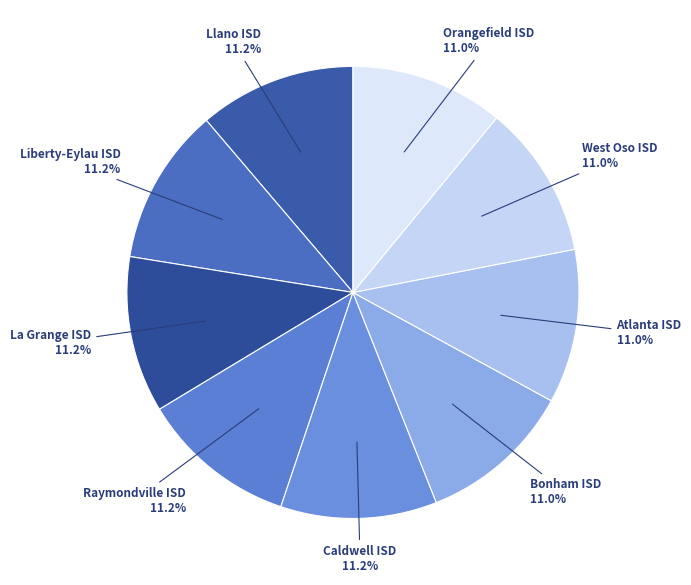

Is there a majority slice in this chart?

No